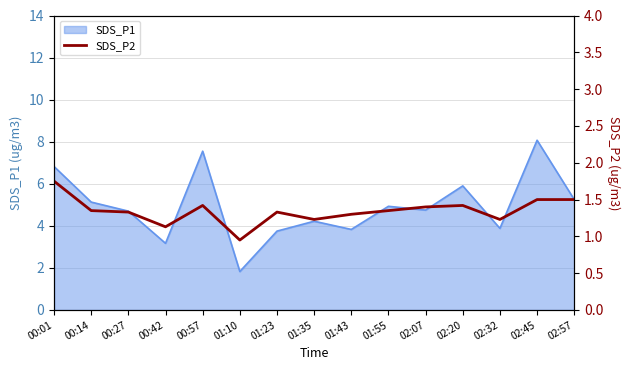

What is the label of the 11th point from the left?

02:07